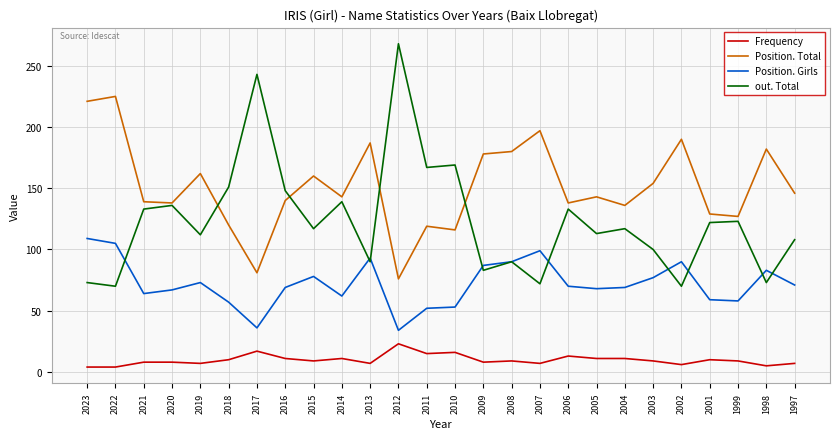

What is the total value across all series at 2008?

369